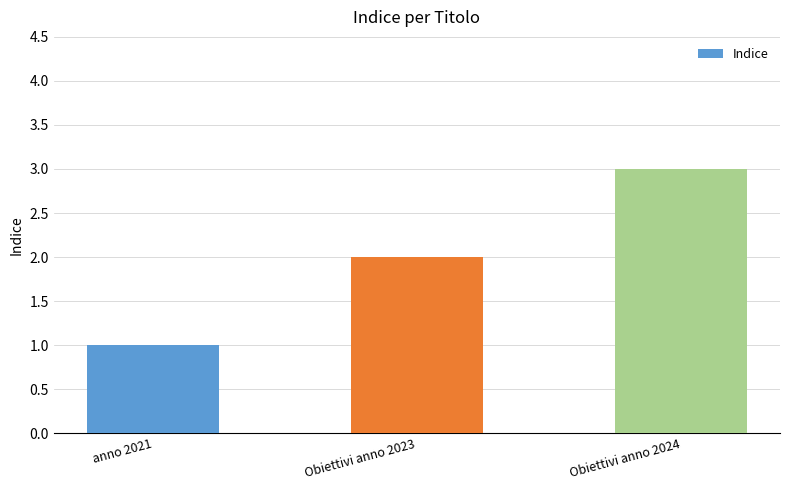

What is the label of the 2nd bar from the right?

Obiettivi anno 2023